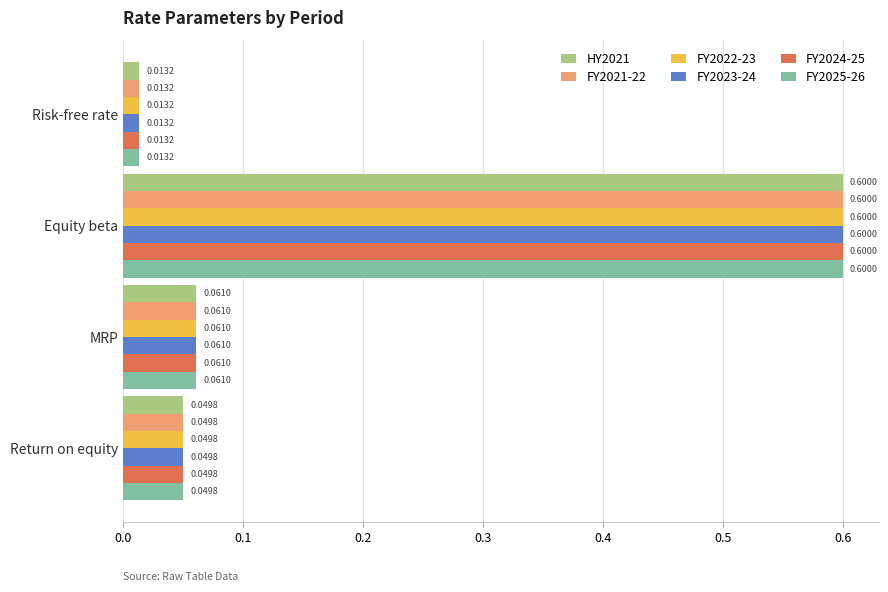

List the labels in order of FY2024-25 value, smallest first.

Risk-free rate, Return on equity, MRP, Equity beta